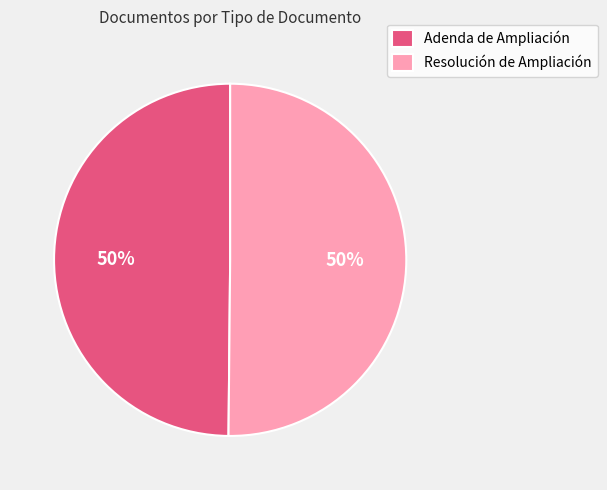

True or false: Resolución de Ampliación accounts for 63% of the total.

False